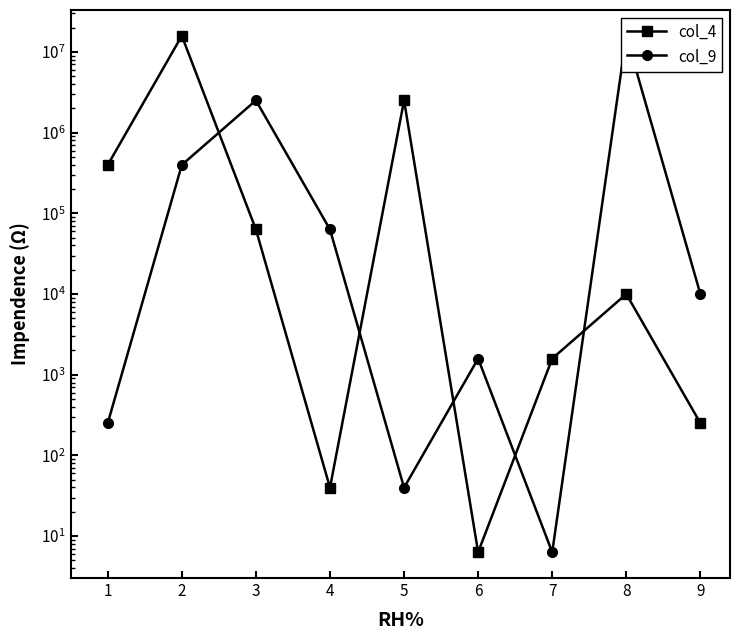

What is the value of the col_4 point at the 5th from the left?

2511886.4